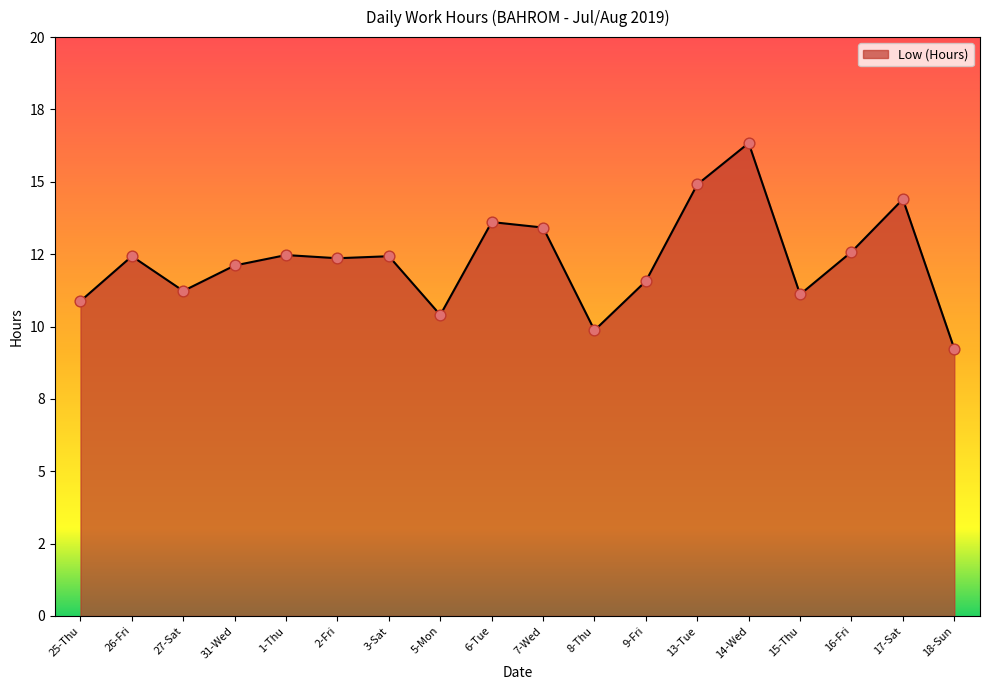

What is the change in value from 25-Thu to 5-Mon?

-0.5